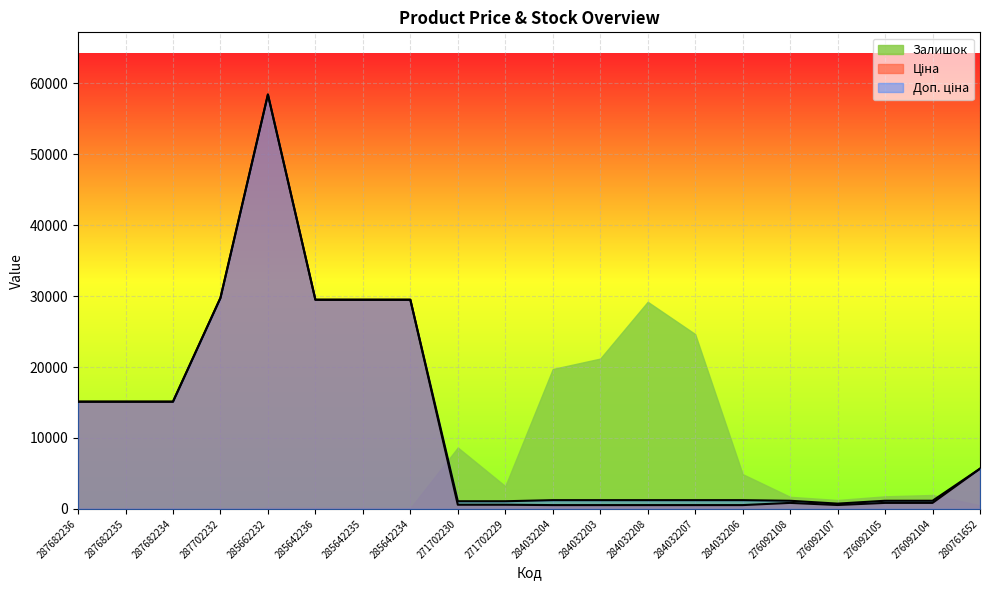

What is the label of the 19th point from the right?

287682235